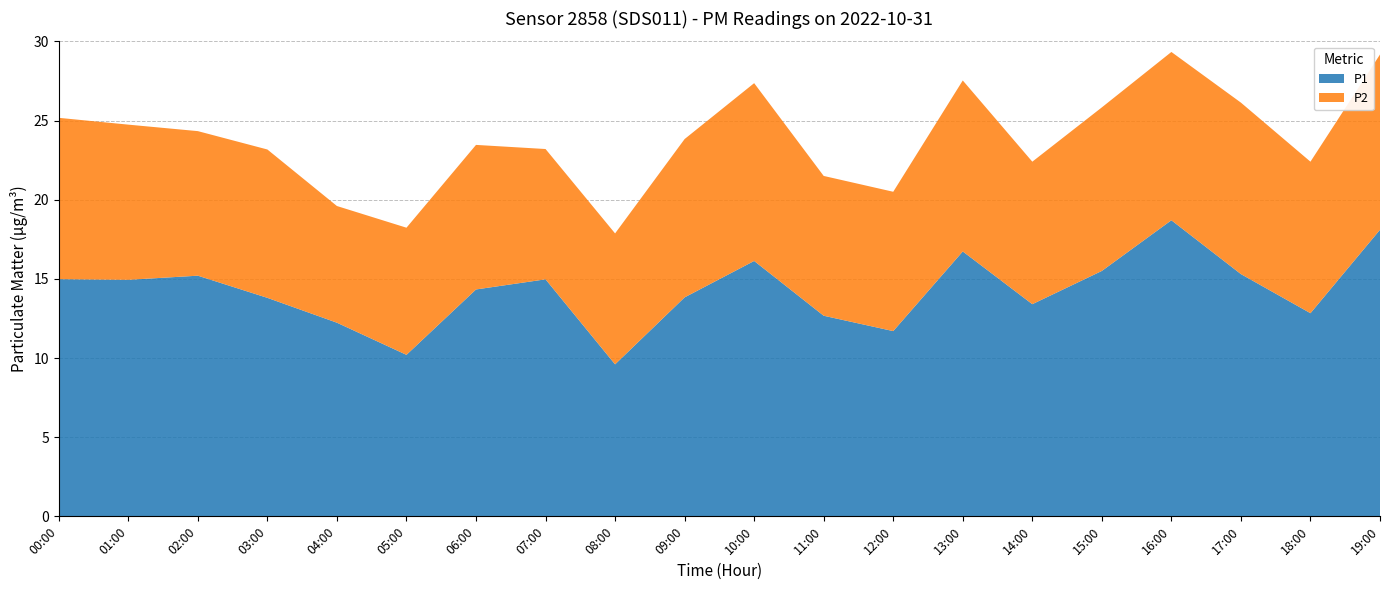

Reading left to right, extract all data points from this chart.

P1: 15.0	14.9	15.2	13.8	12.2	10.2	14.3	15.0	9.6	13.8	16.1	12.7	11.7	16.7	13.4	15.5	18.7	15.3	12.8	18.1
P2: 10.2	9.8	9.1	9.4	7.4	8.0	9.1	8.2	8.3	10.0	11.2	8.8	8.8	10.8	9.0	10.3	10.6	10.8	9.6	11.1